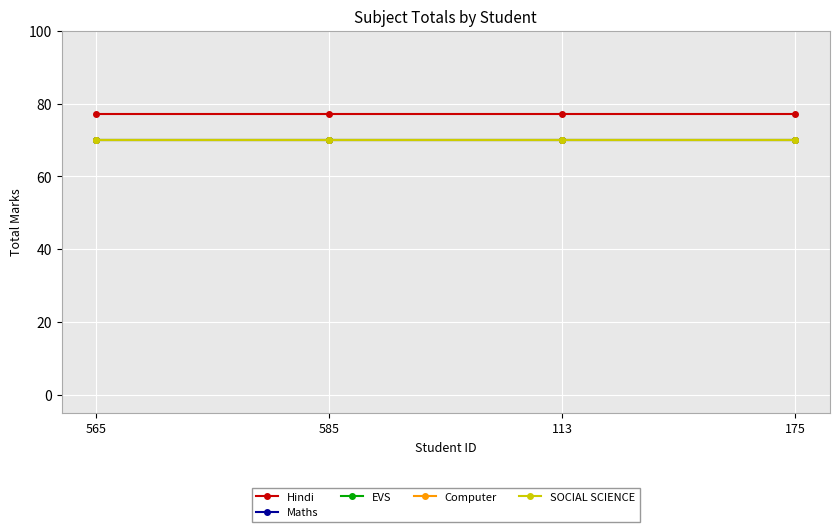

Does the chart have visible grid lines?

Yes